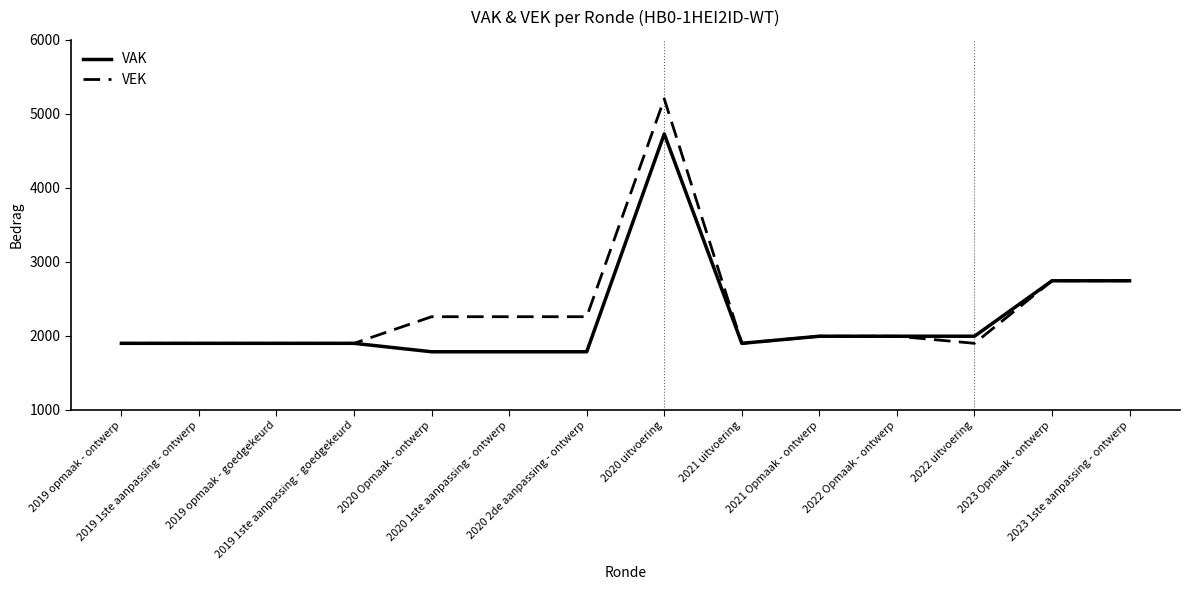

Which series has the widest spread of values?

VEK